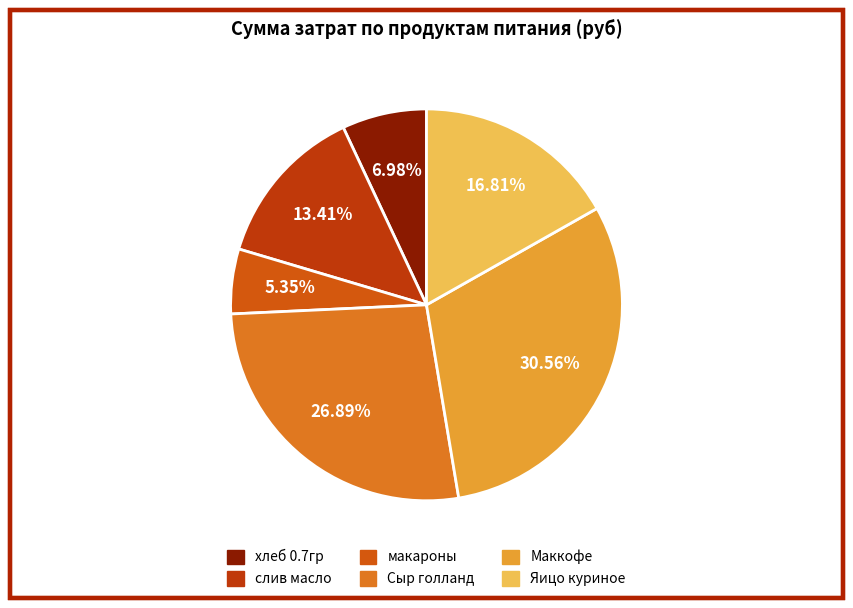

Is слив масло the majority of the pie?

No